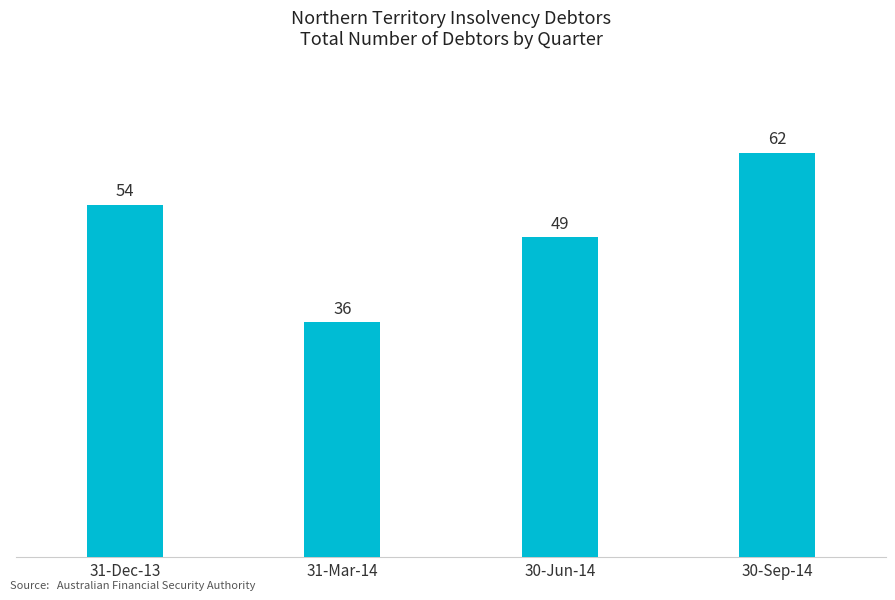

At which category does the chart reach its peak across all series?

30-Sep-14